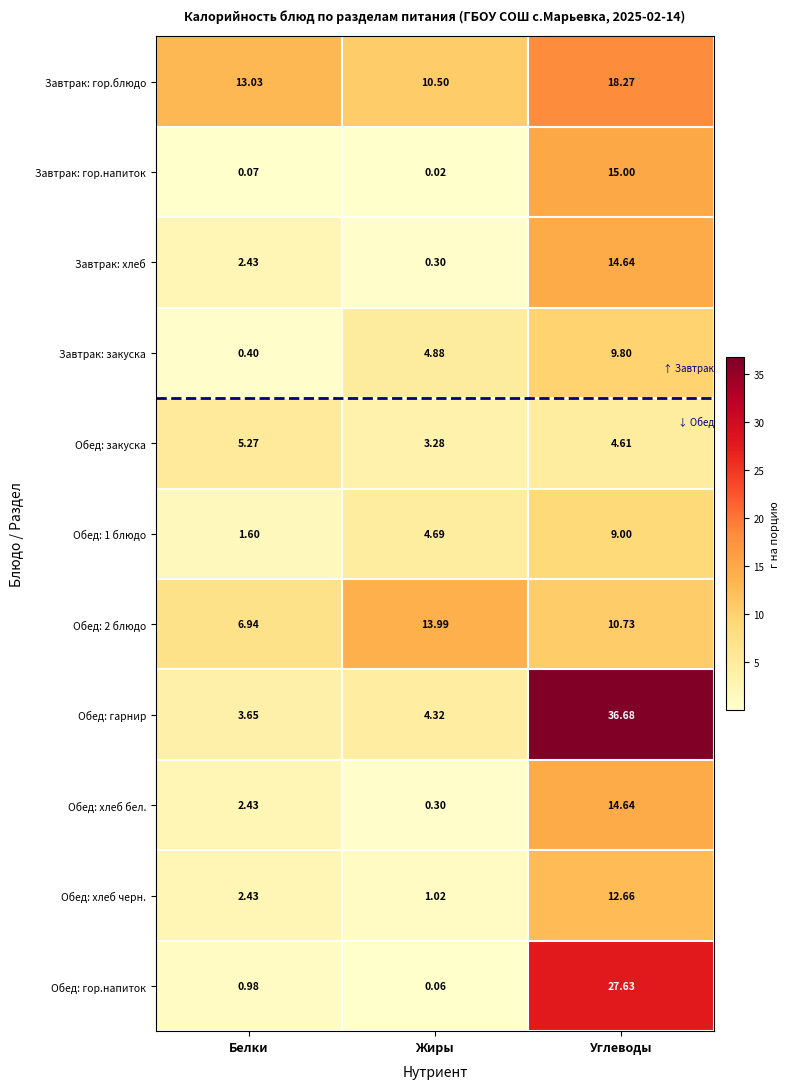

At which category is the sum across all series the highest?

Углеводы